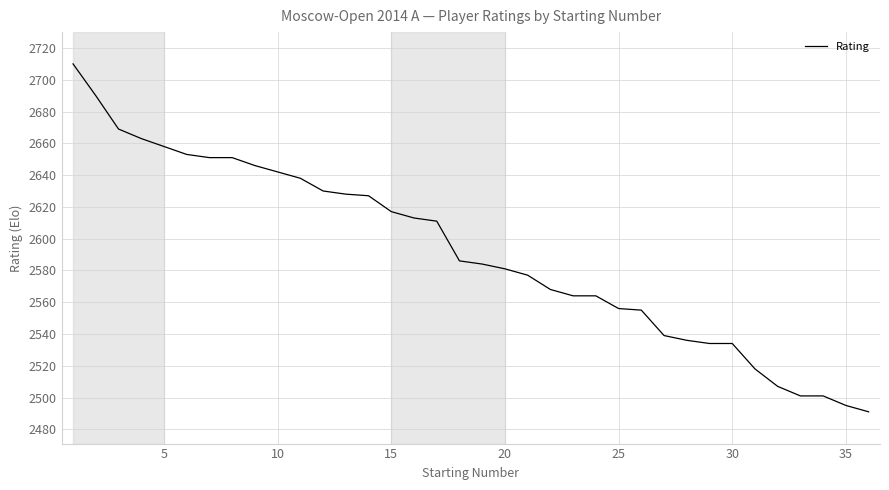

What is the greatest value displayed?

2710